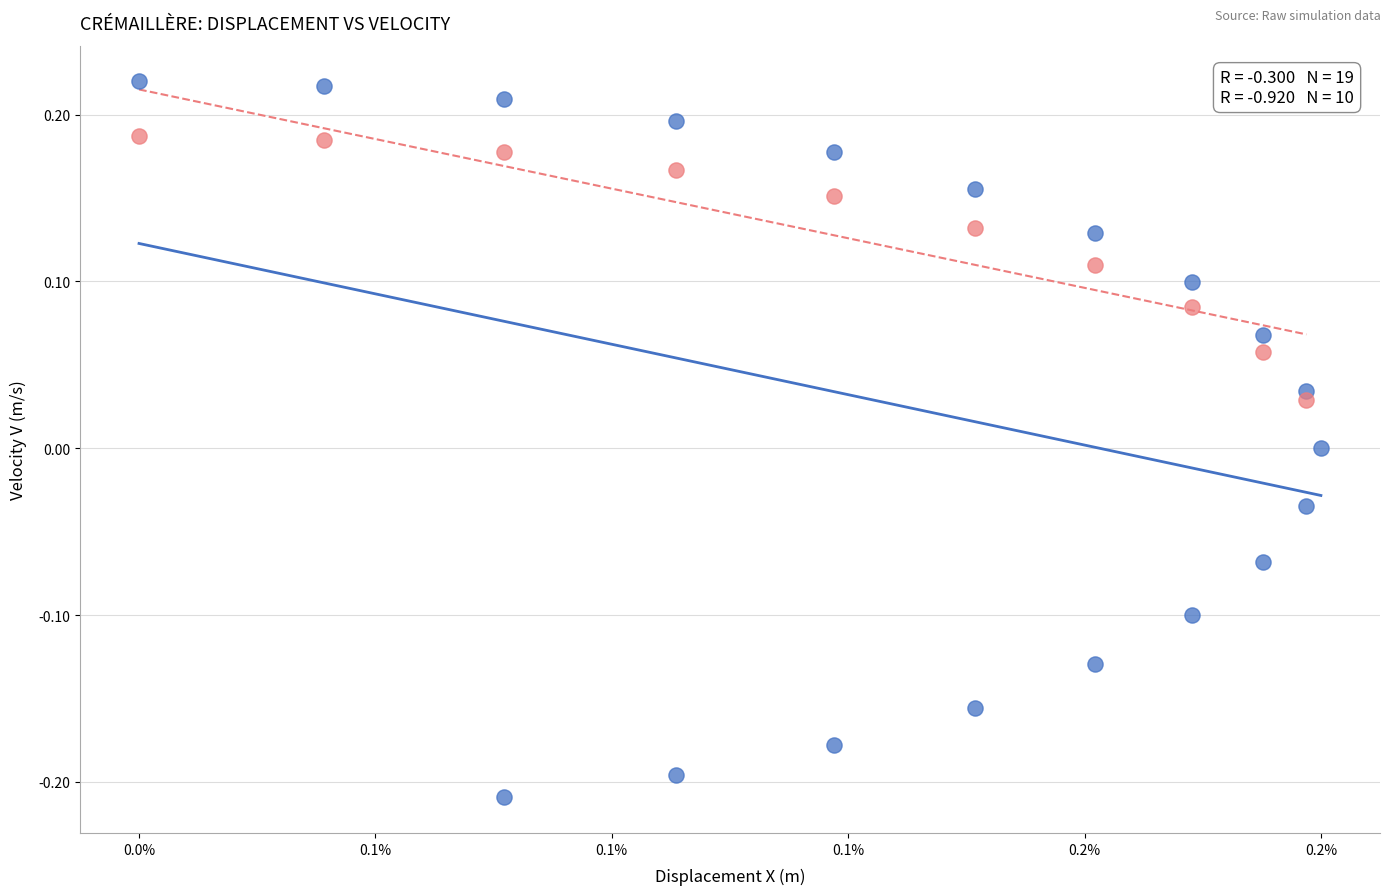

Which series contains the lowest Y value?

X vs V (full)